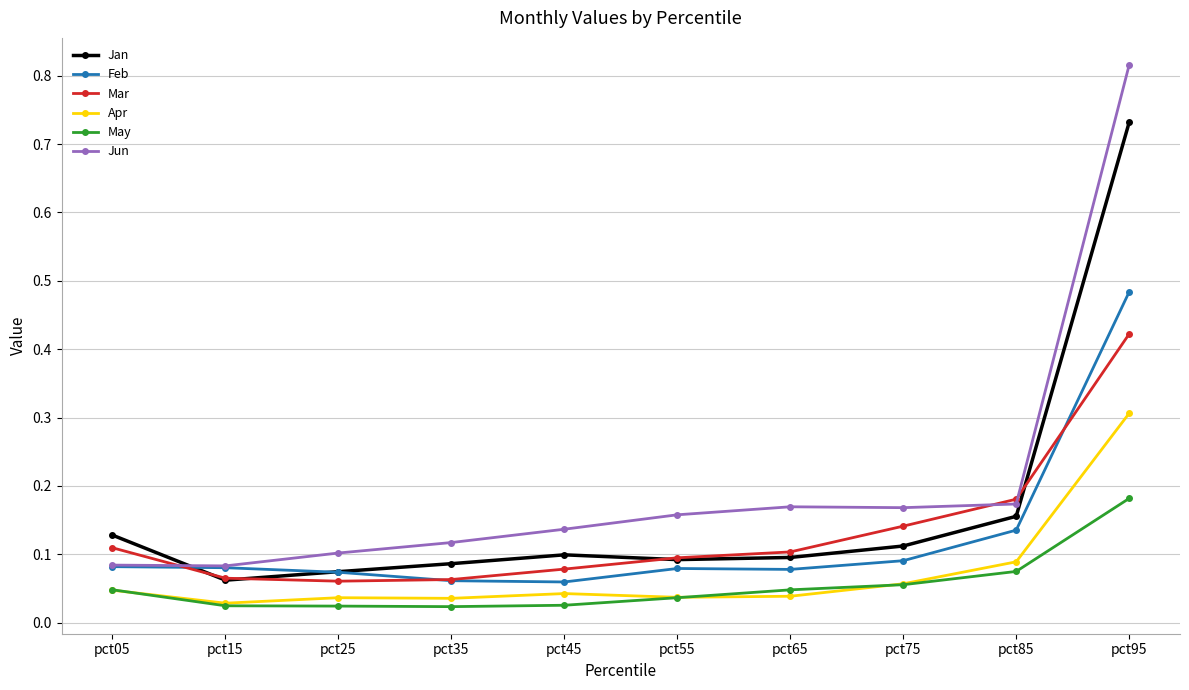

True or false: Jan and Apr cross at least once.

False